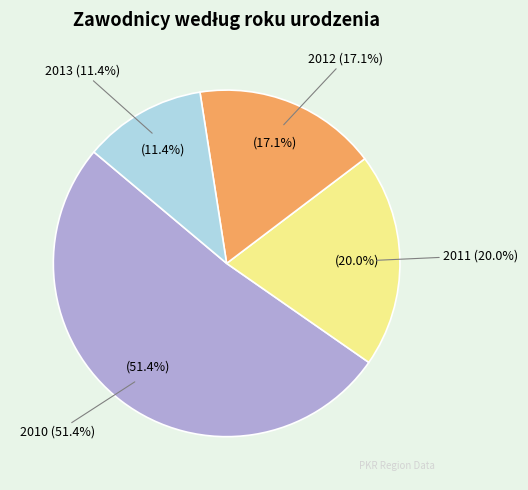

What is the ratio of the value at 2013 to the value at 2011?

0.6